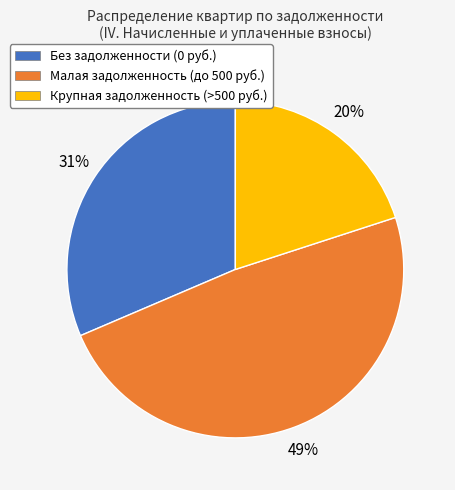

Does any single category account for the majority?

No